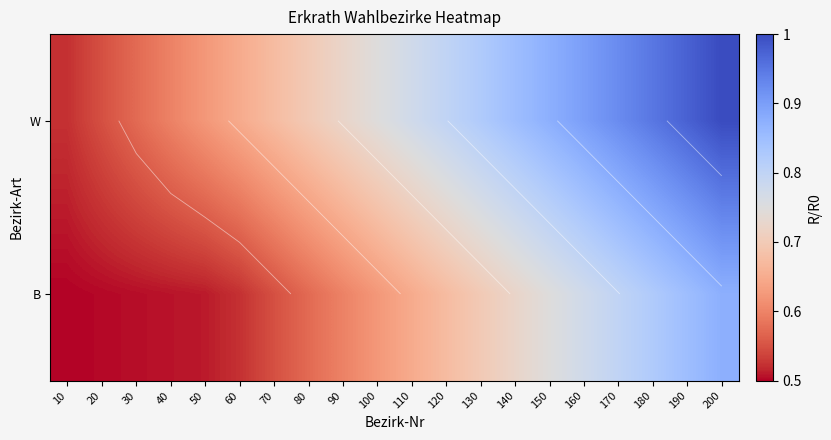

Which has a higher value, 90 or 160?

160